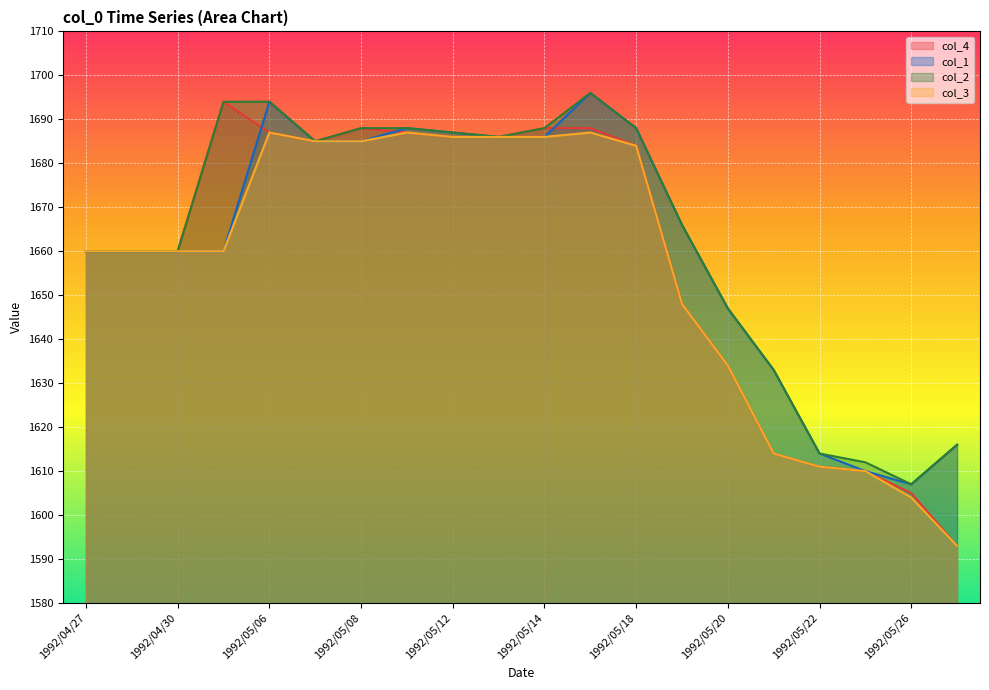

Reading left to right, transcribe all the data shown in this chart.

col_4: 1660	1660	1660	1694	1687	1685	1688	1687	1686	1686	1688	1688	1684	1648	1634	1614	1611	1610	1605	1593
col_1: 1660	1660	1660	1660	1694	1685	1685	1688	1687	1686	1686	1696	1688	1666	1647	1633	1614	1610	1607	1616
col_2: 1660	1660	1660	1694	1694	1685	1688	1688	1687	1686	1688	1696	1688	1666	1647	1633	1614	1612	1607	1616
col_3: 1660	1660	1660	1660	1687	1685	1685	1687	1686	1686	1686	1687	1684	1648	1634	1614	1611	1610	1604	1593